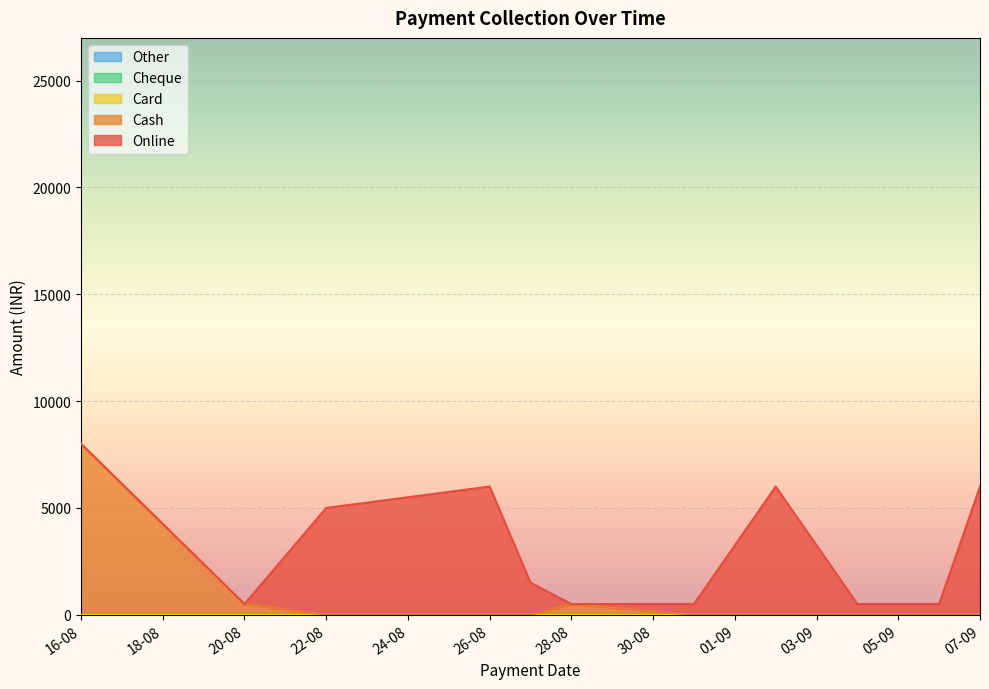

True or false: Card and Cheque intersect in this chart.

False